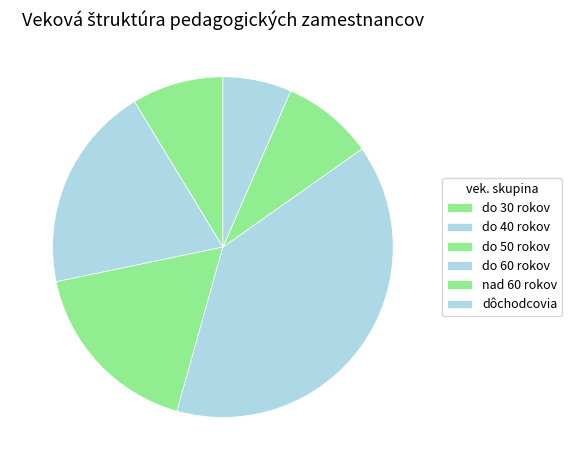

How many segments does this pie chart have?

6